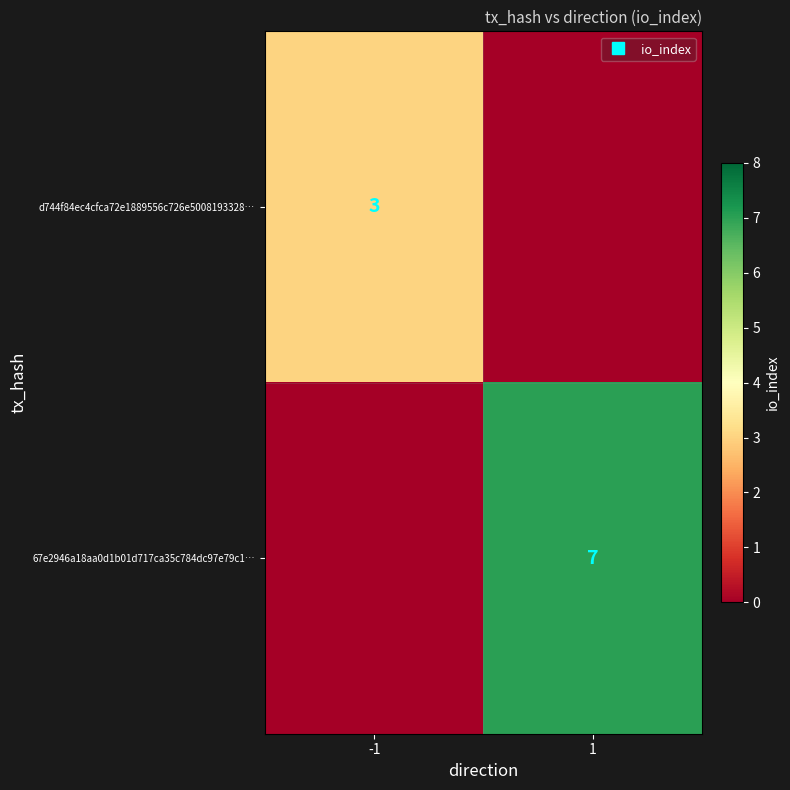

At how many categories does at least one series exceed 3?

1